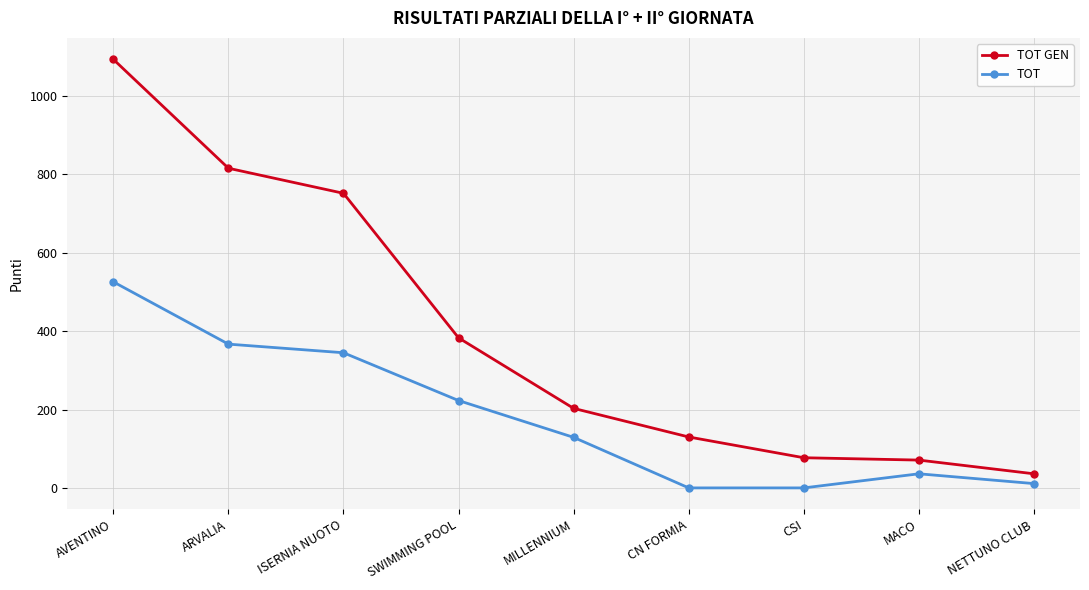

What is the difference between the TOT GEN values at NETTUNO CLUB and CSI?

41